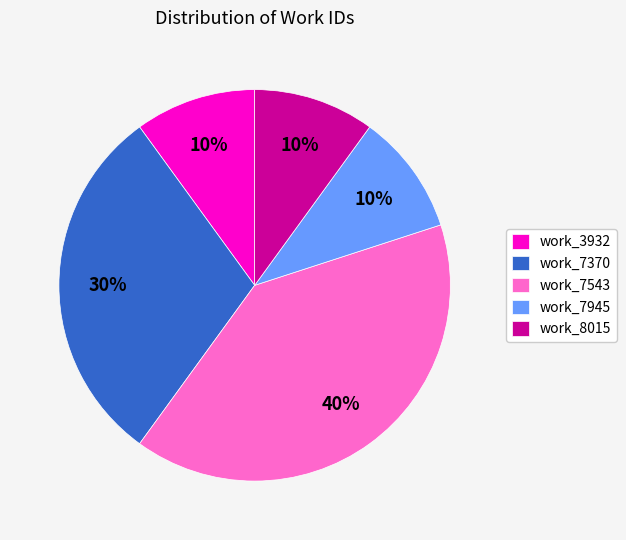

Is there any slice that represents more than half of the pie?

No